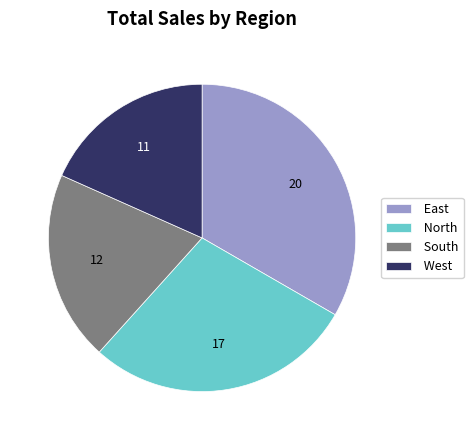

Is there a majority slice in this chart?

No